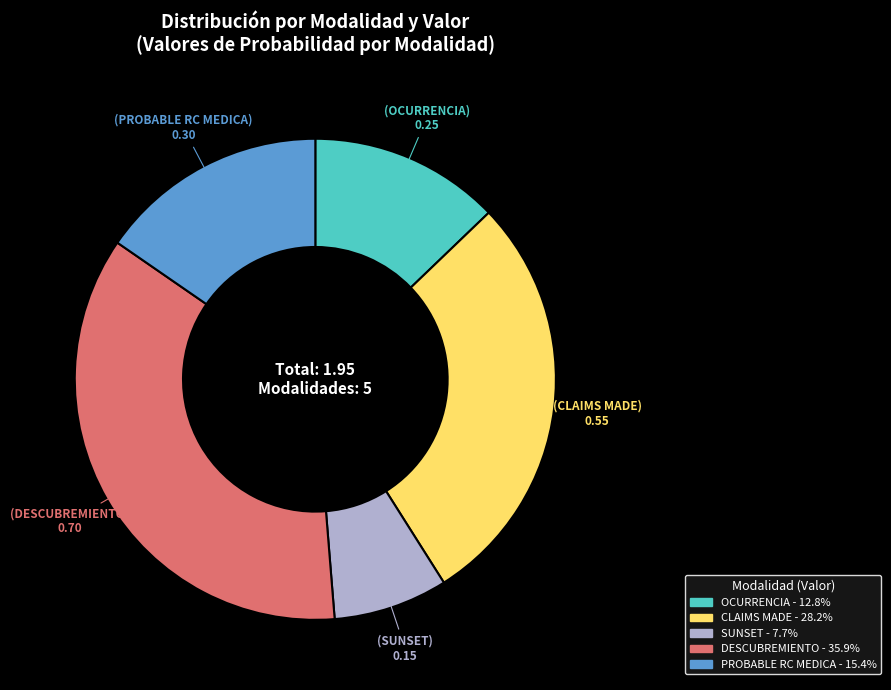

Does SUNSET account for over 50% of the chart?

No